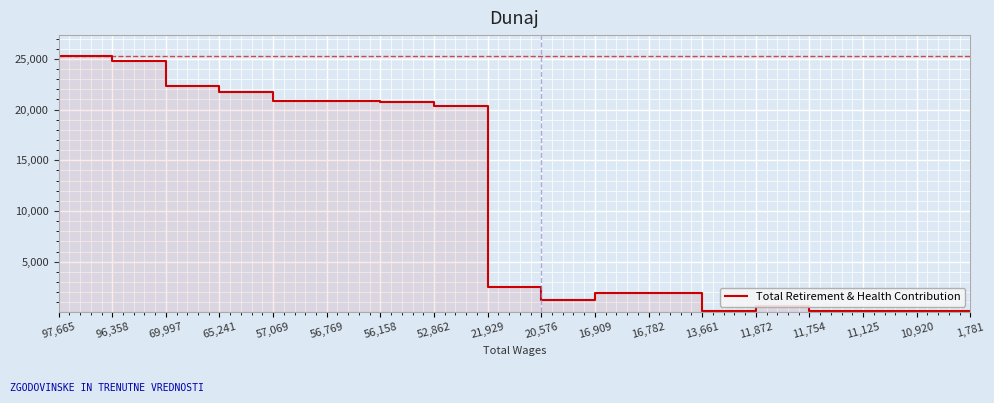

The value at 65,241 is 21764. True or false?

True